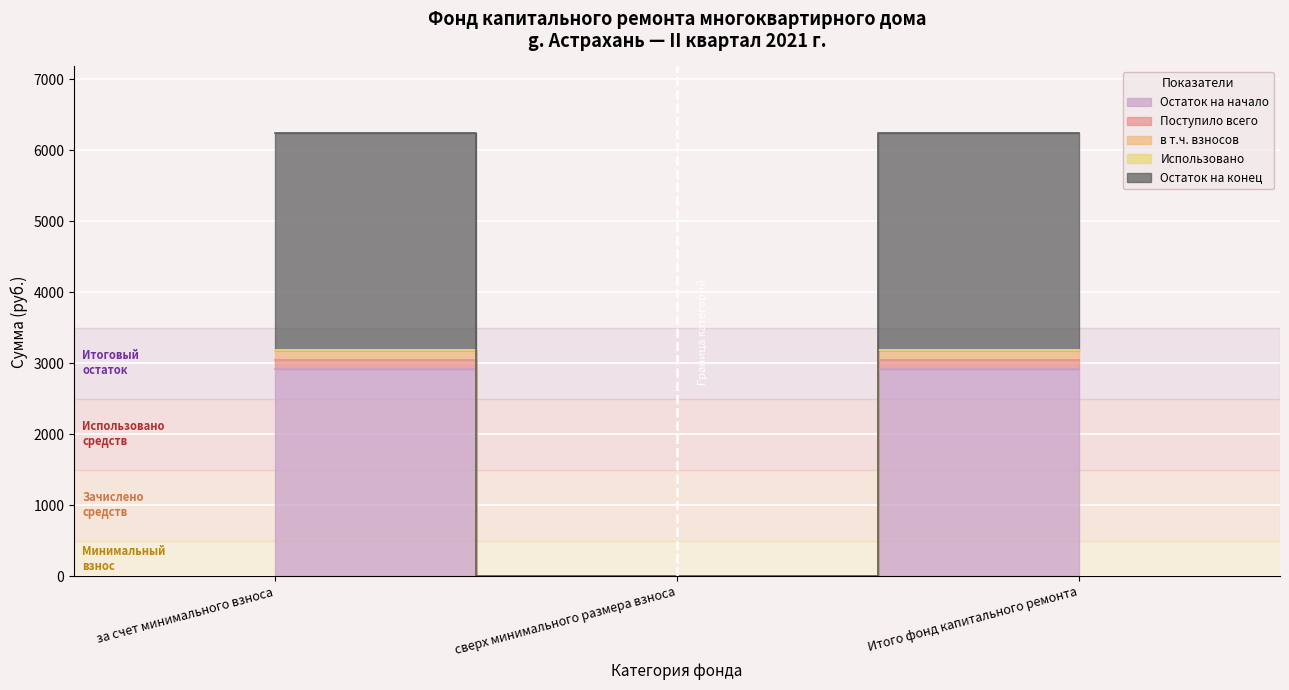

What position from the left is за счет минимального взноса?

1